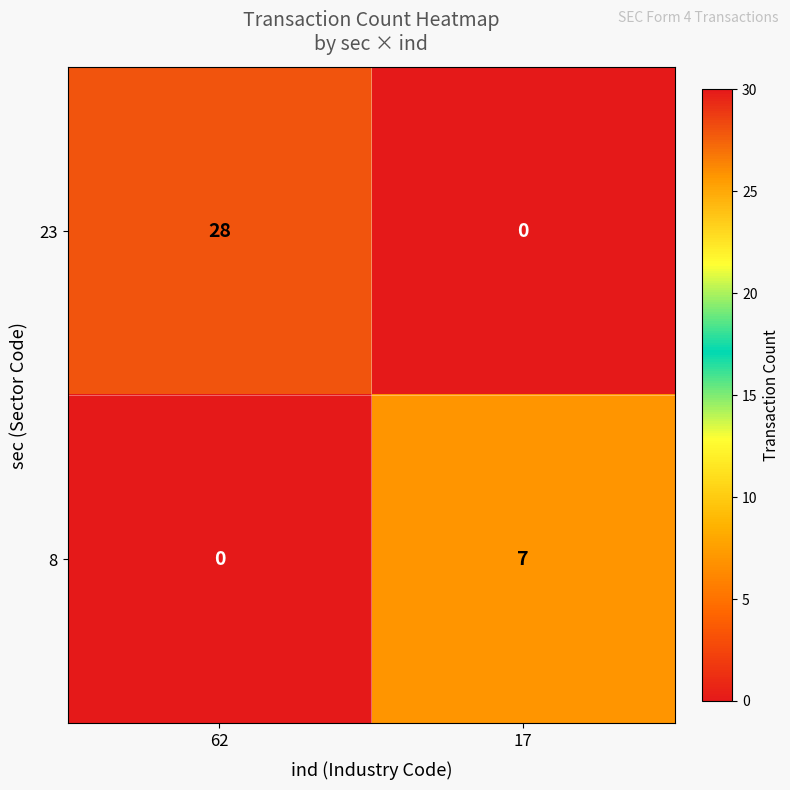

Reading left to right, list all the values displayed in this chart.

23: 62=28	17=0
8: 62=0	17=7